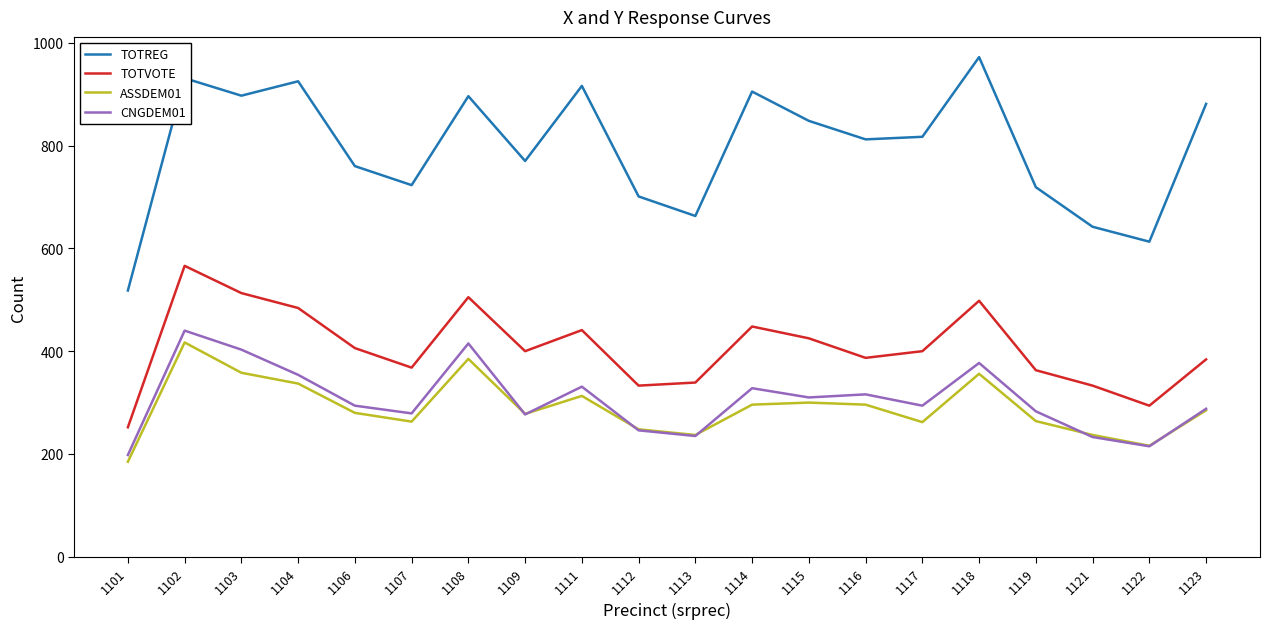

What is the minimum value for CNGDEM01?

198